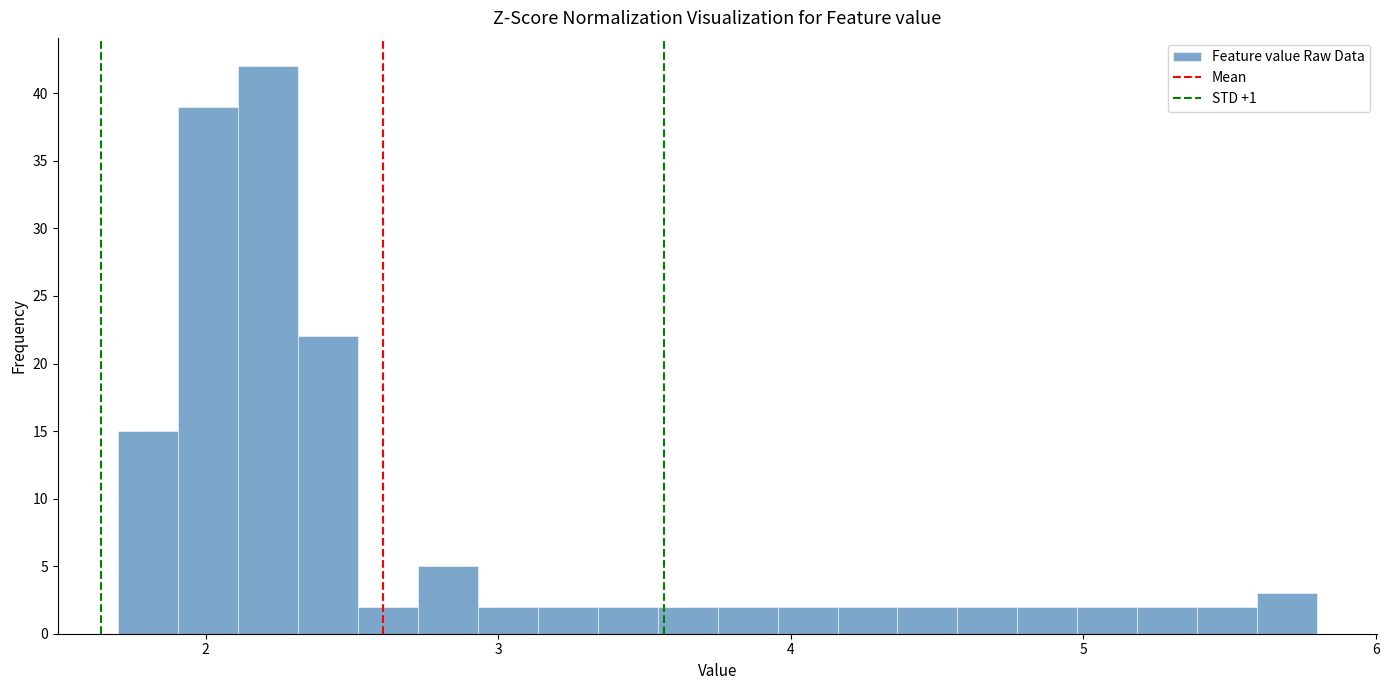

Around what value on the x-axis is the tallest bar? Give the approximate position of its centre, as read against the axis.

2.2